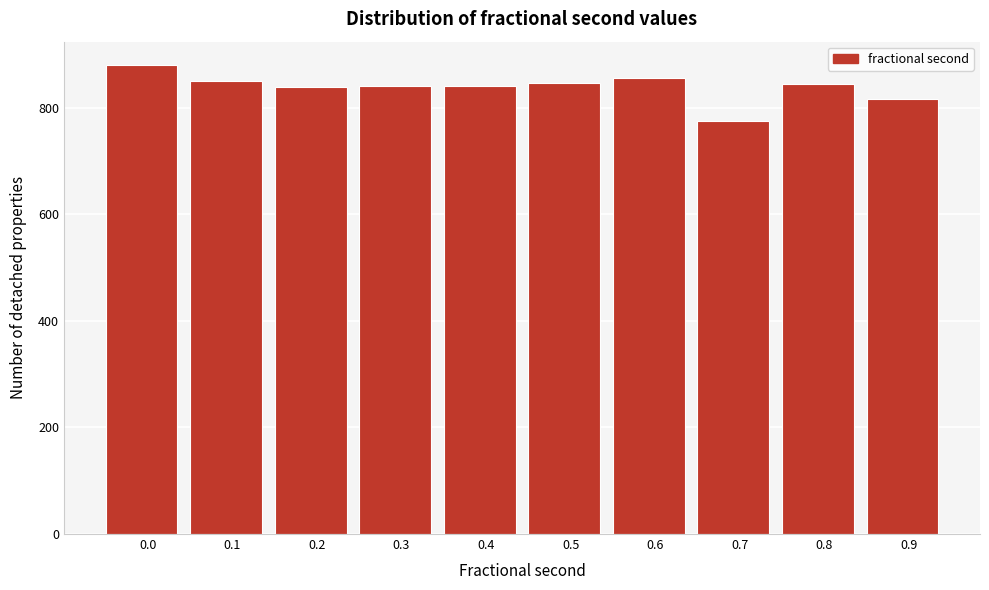

What is the average value?

839